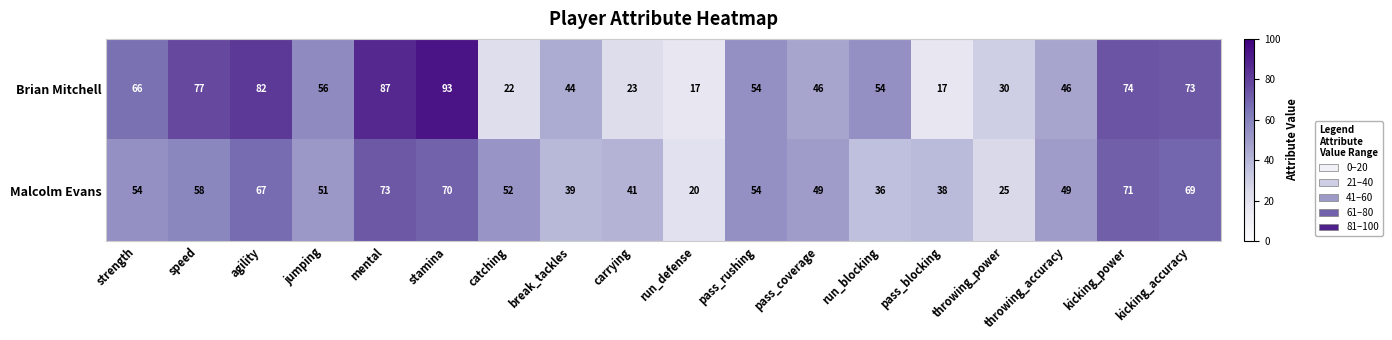

At which category is the sum across all series the highest?

stamina